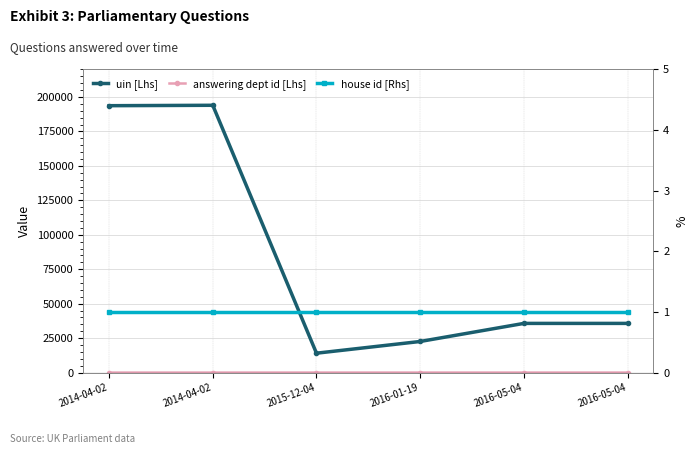

How many series are shown in this chart?

3